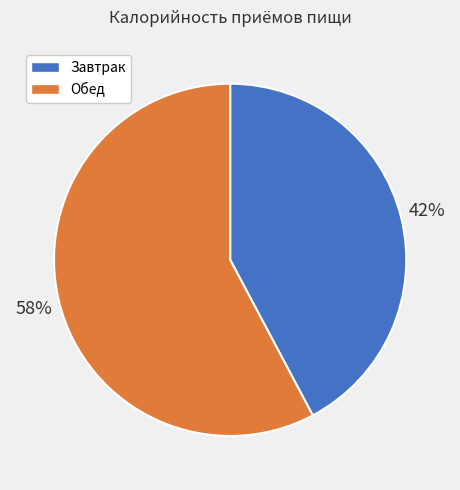

To the nearest percent, what portion does Обед represent?

58%